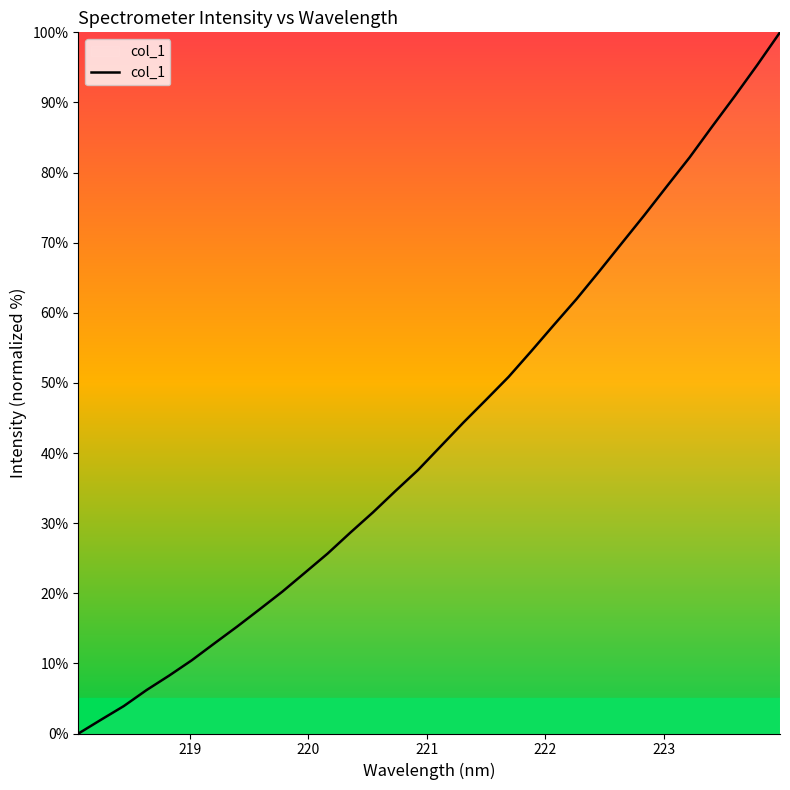

What is the greatest value displayed?

100.0